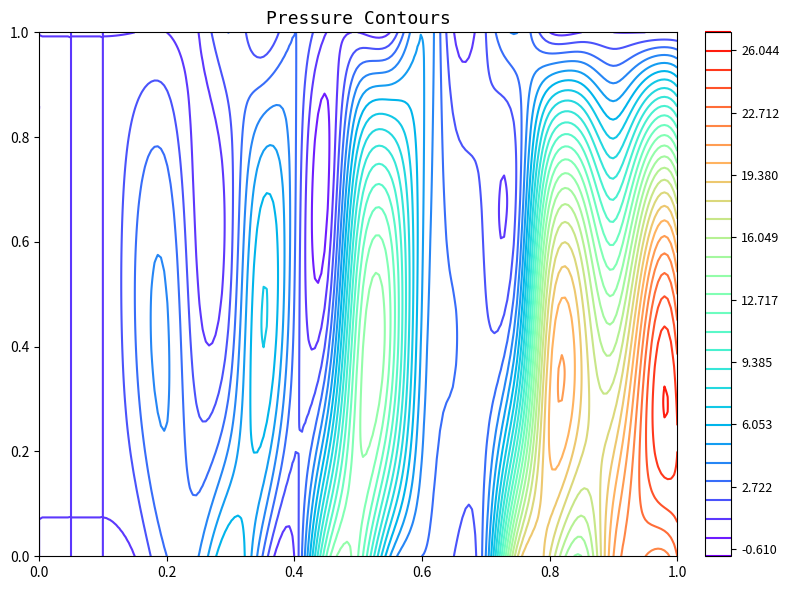

At which label is - closest to 3?

6